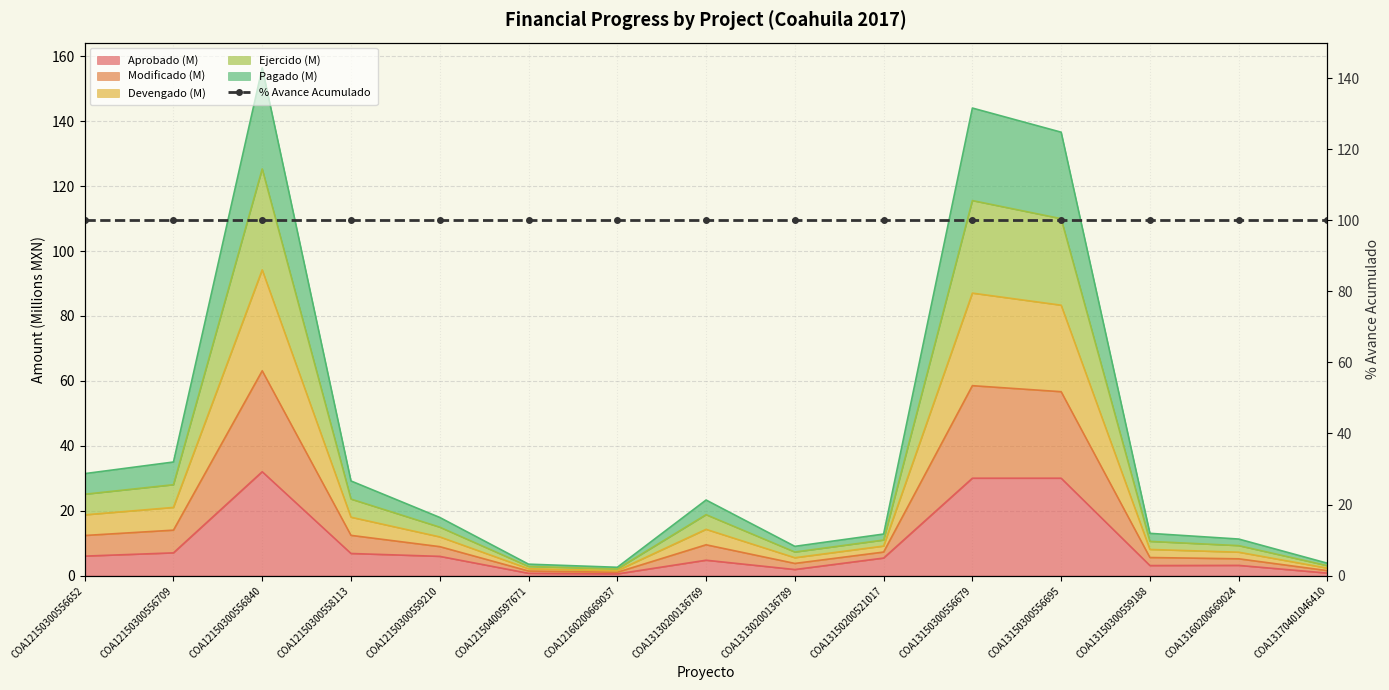

What is the spread (max minus min) of values at COA12150300556652?

25.4